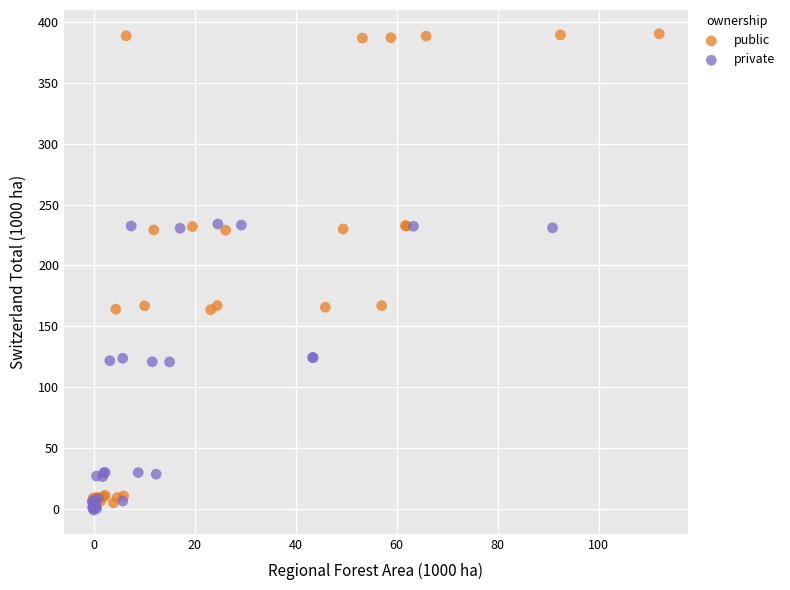

Which series reaches the maximum Y coordinate?

public